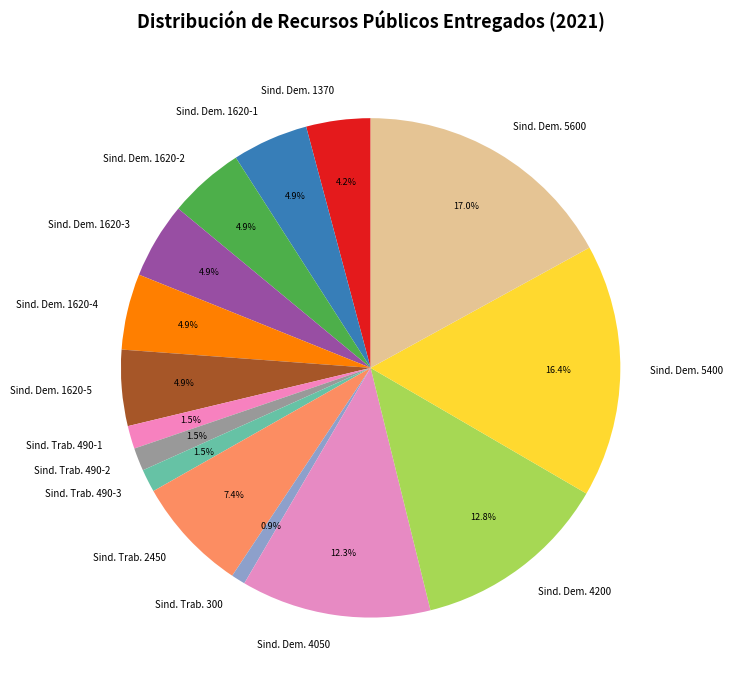

What percentage do Sind. Dem. 1620-3 and Sind. Trab. 300 together represent?

5.8%